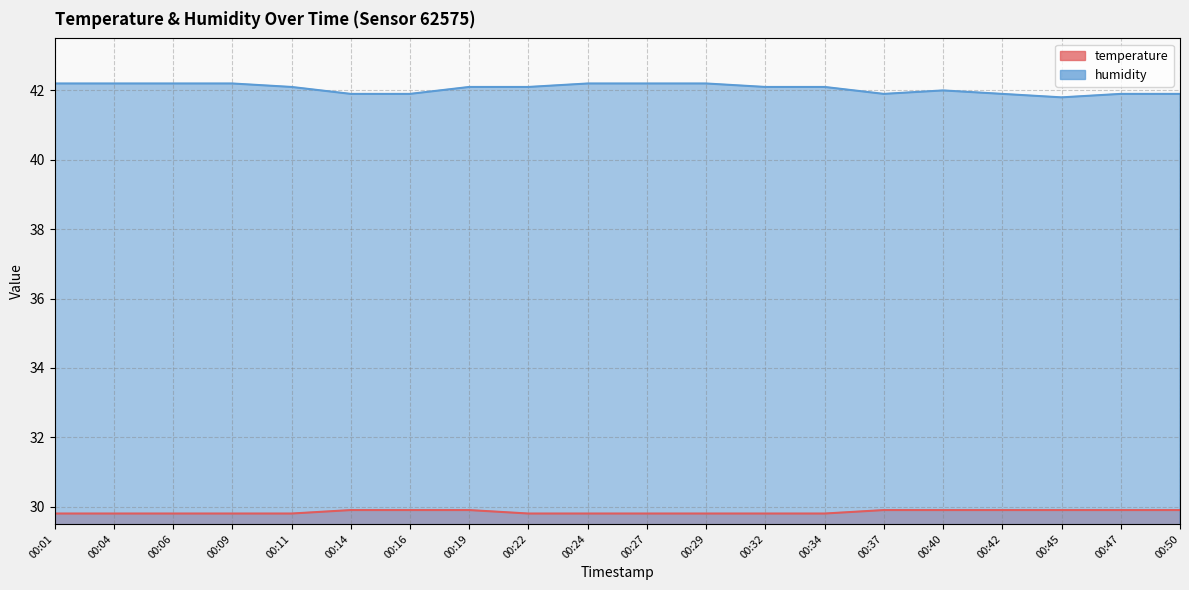

At which category does humidity reach its first local peak?

00:40